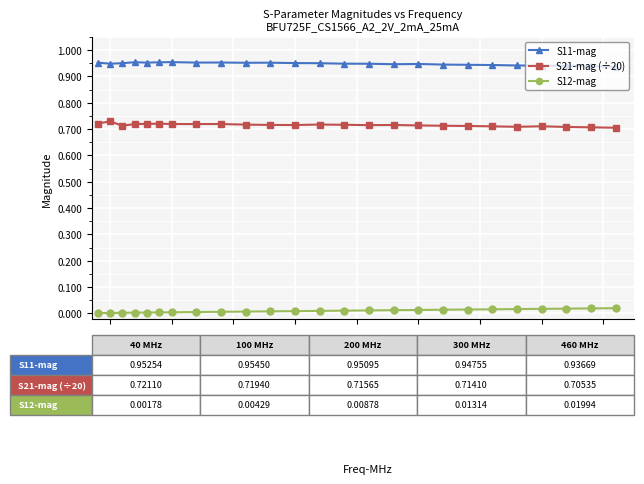

True or false: S12-mag and S11-mag intersect in this chart.

False